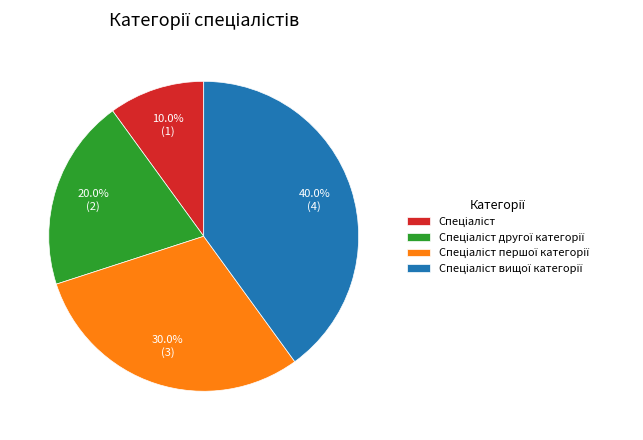

Is there any slice that represents more than half of the pie?

No